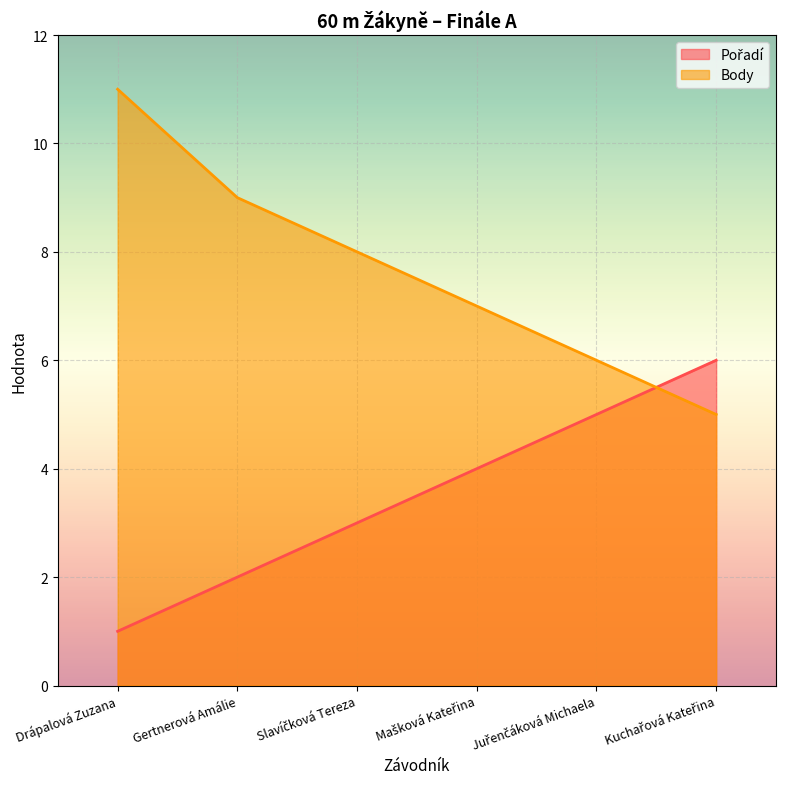

True or false: Body and Pořadí cross at least once.

True